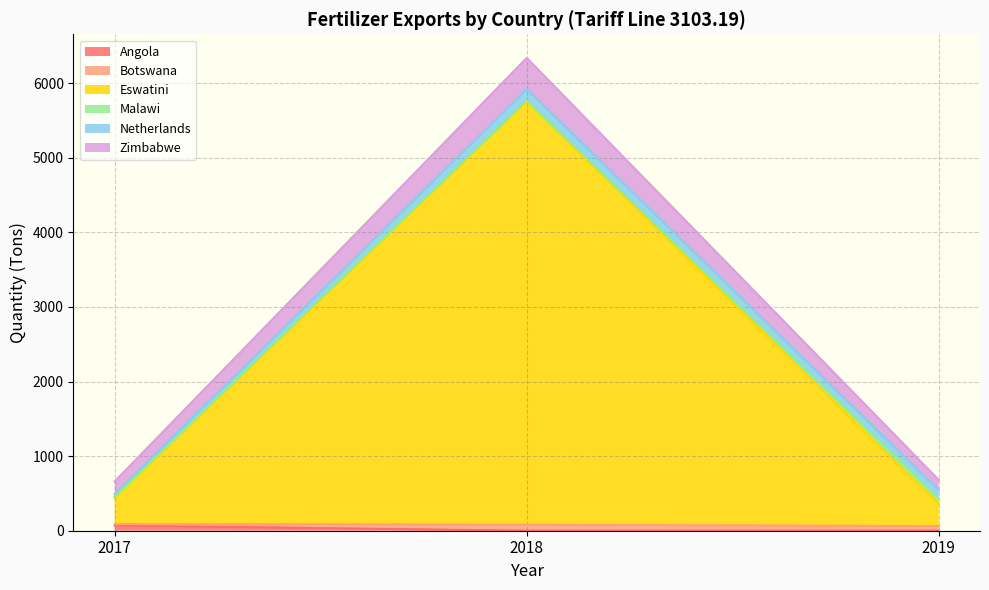

At which category is the sum across all series the highest?

2018